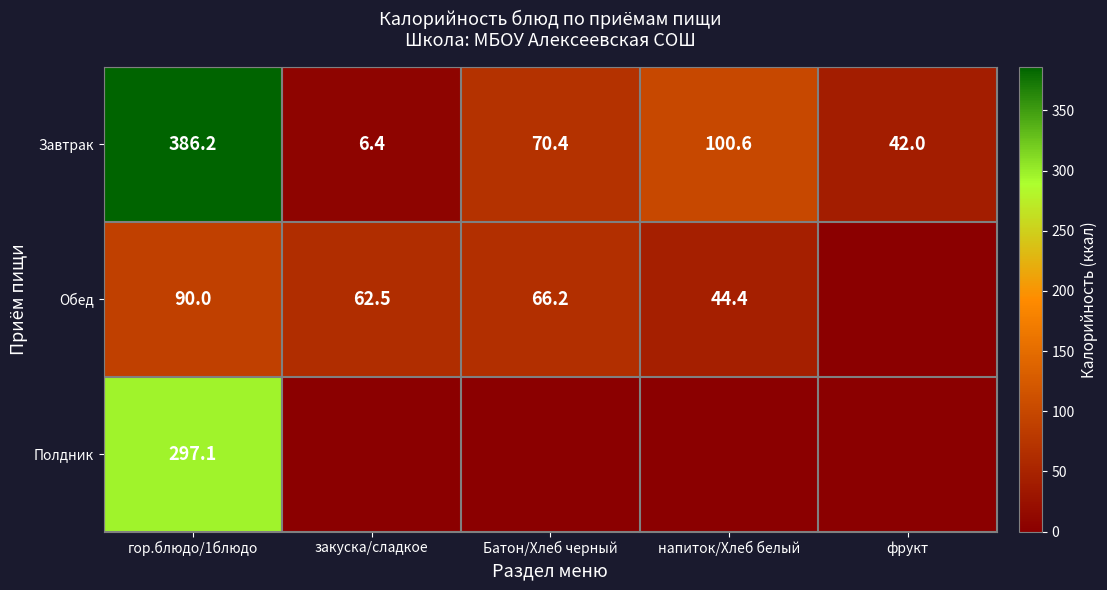

Which label corresponds to the smallest value in the chart?

фрукт